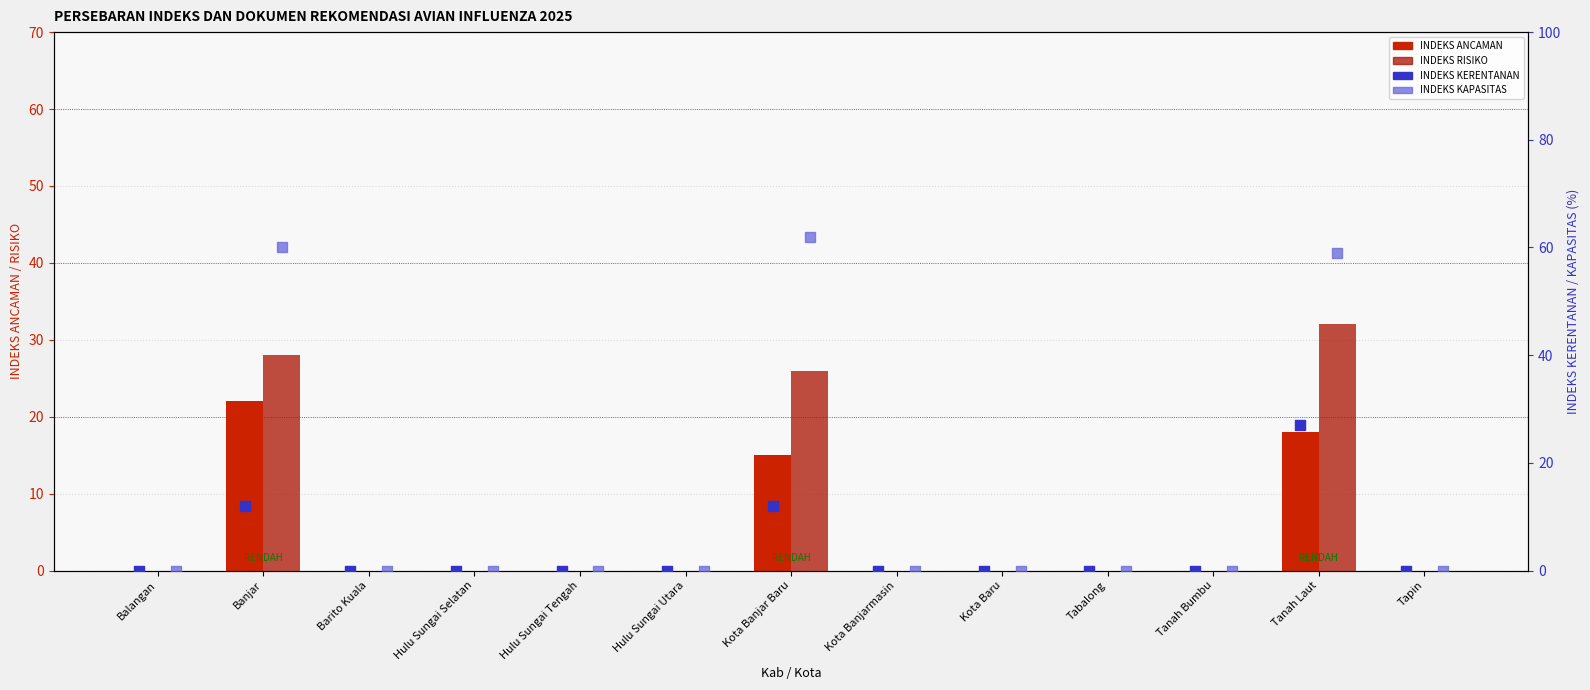

Is the value of INDEKS KAPASITAS at Banjar greater than the value of INDEKS KERENTANAN at Tabalong?

Yes